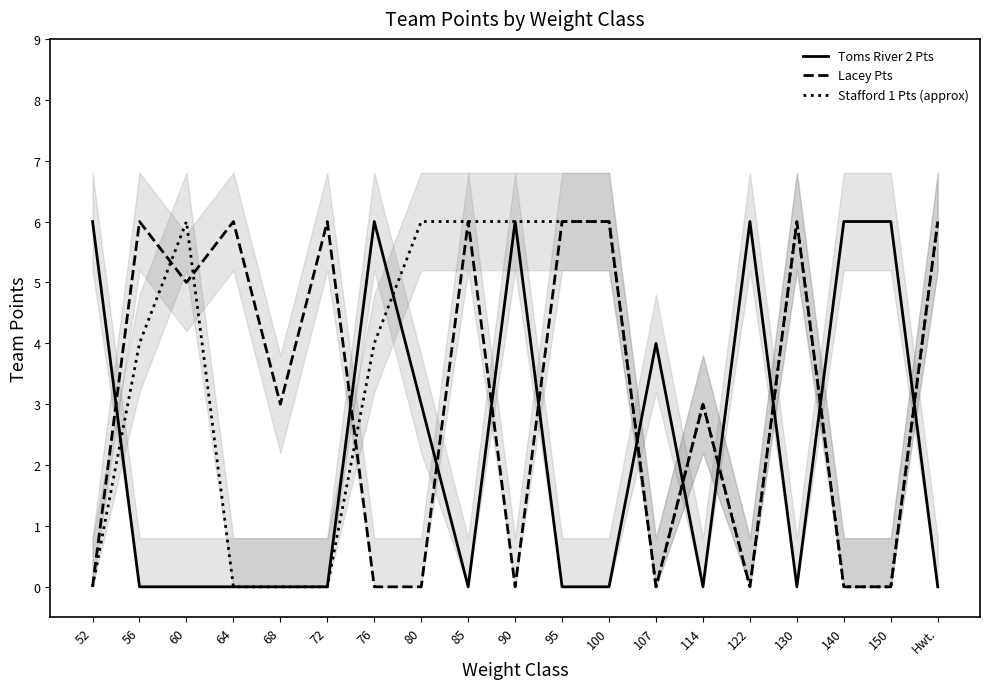

What is the total value across all series at 150?

6